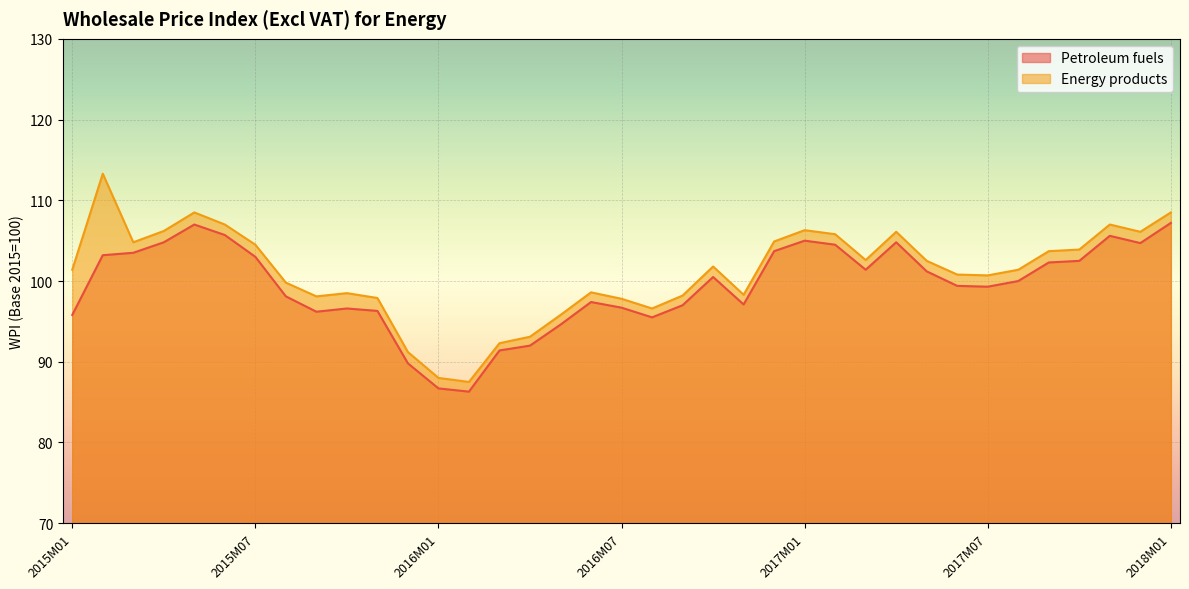

At which category does the chart reach its peak across all series?

2015M02